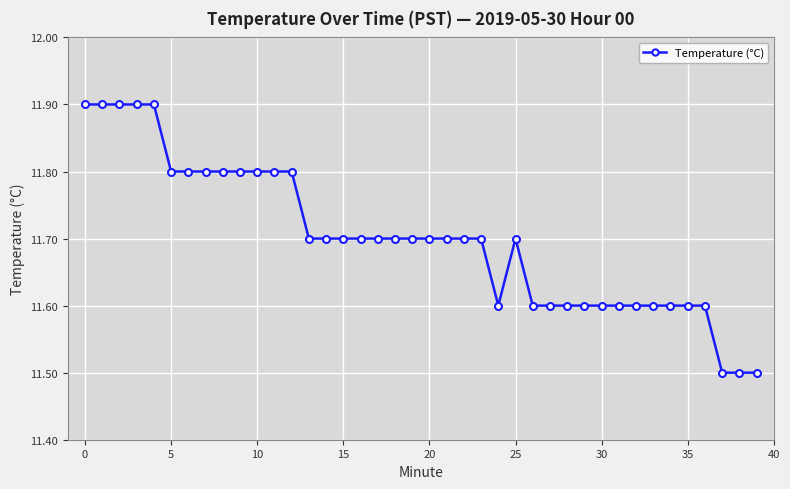

What is the smallest value displayed?

11.5